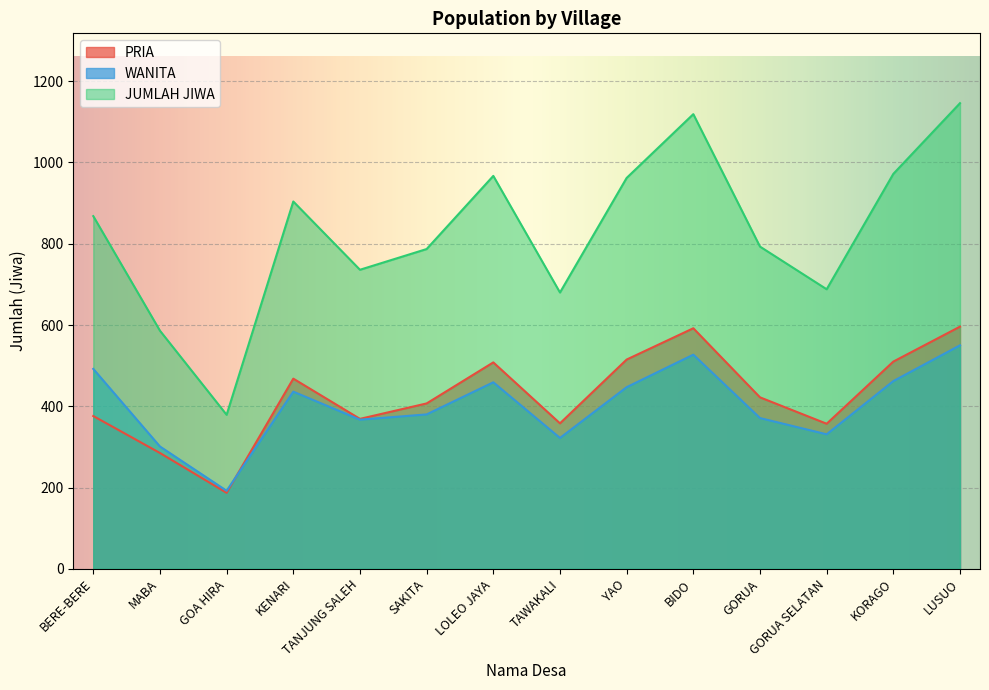

How many series are shown in this chart?

3